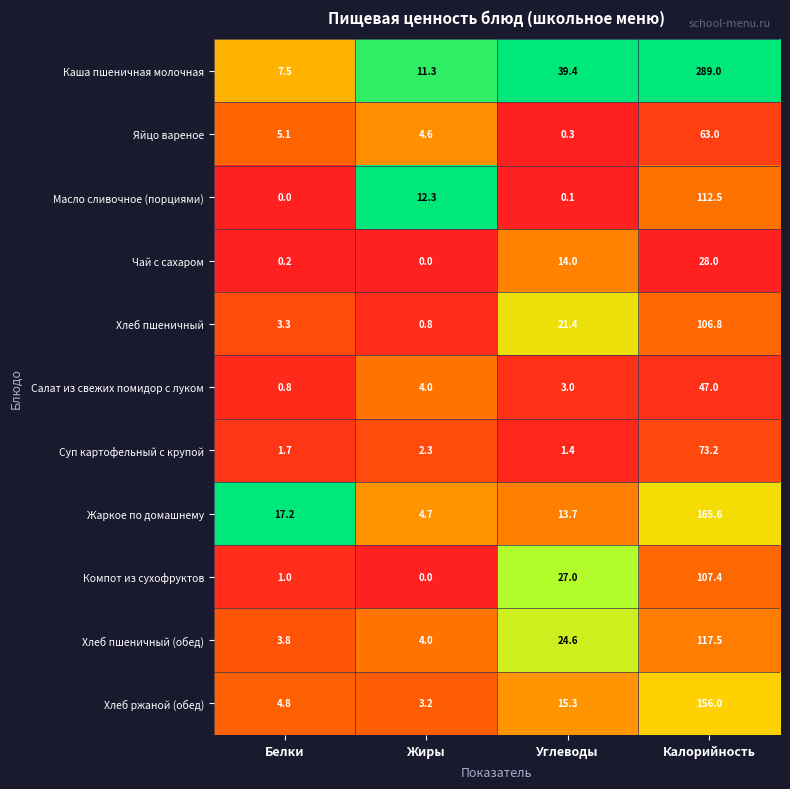

At which category is the sum across all series the highest?

Калорийность